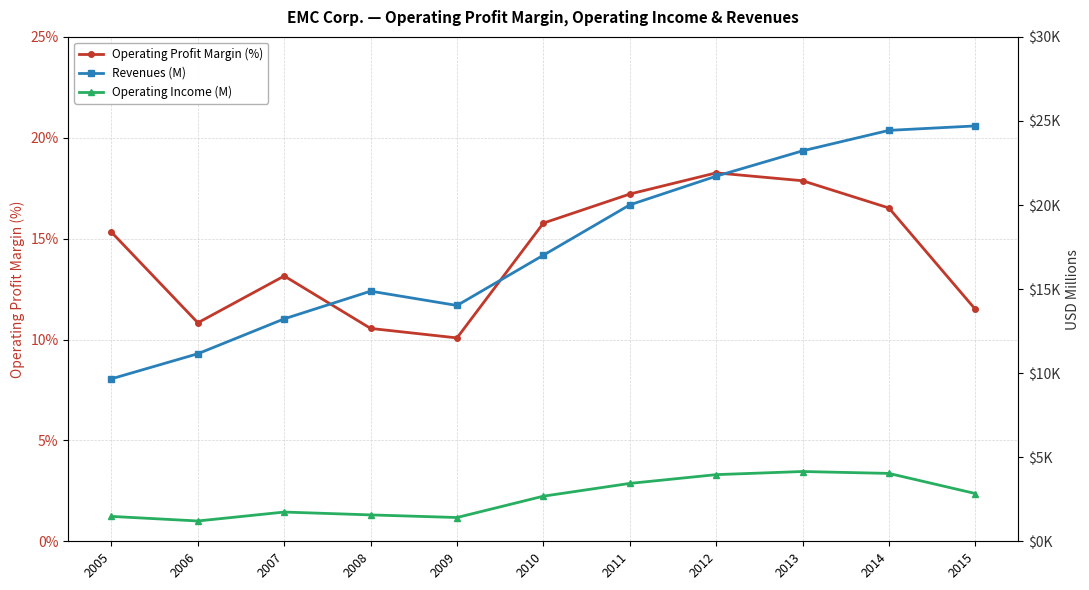

Where is the first local maximum for Revenues (M)?

2008